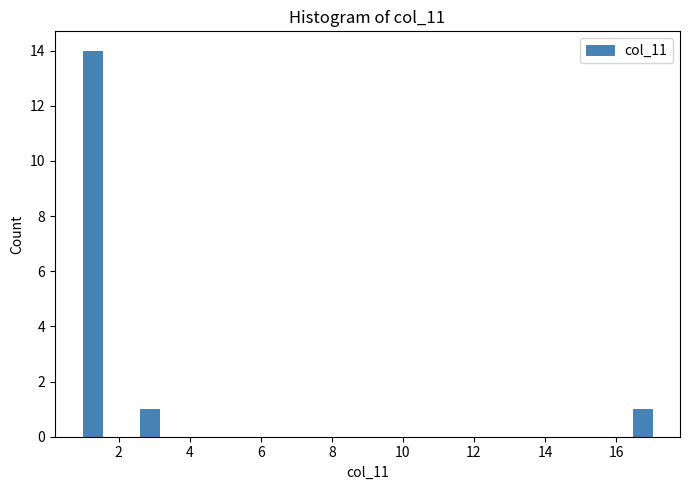

Around what value on the x-axis is the tallest bar? Give the approximate position of its centre, as read against the axis.

1.2